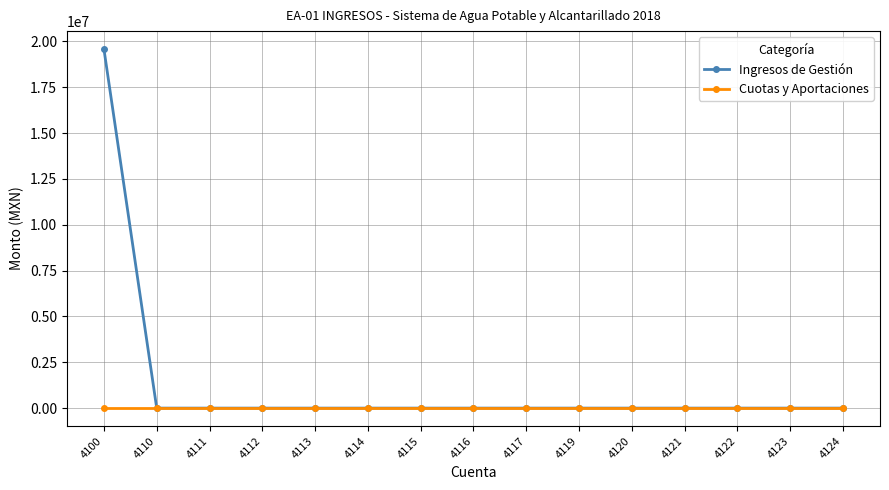

Is it true that Cuotas y Aportaciones equals 0 at 4115?

True